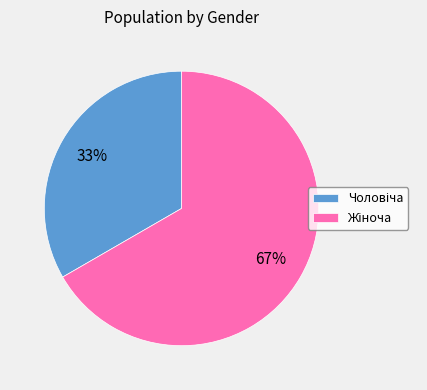

To the nearest percent, what is the average slice percentage?

50%